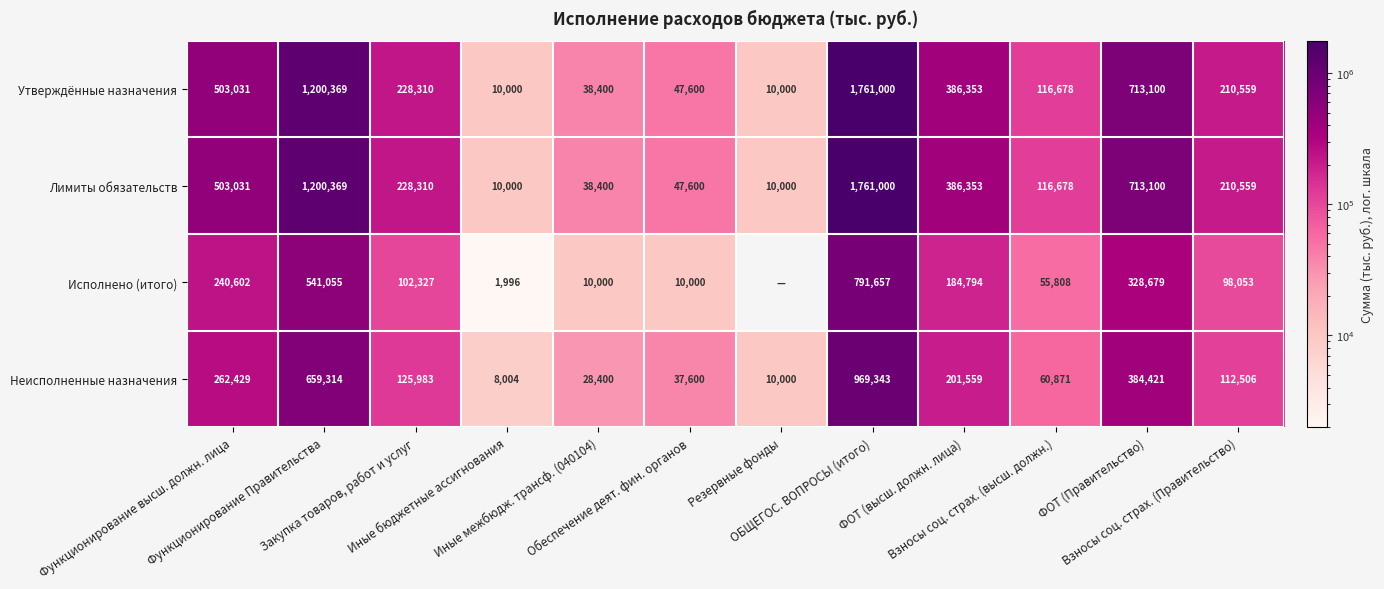

What is the difference between the maximum and minimum values in the Лимиты обязательств series?

1751000